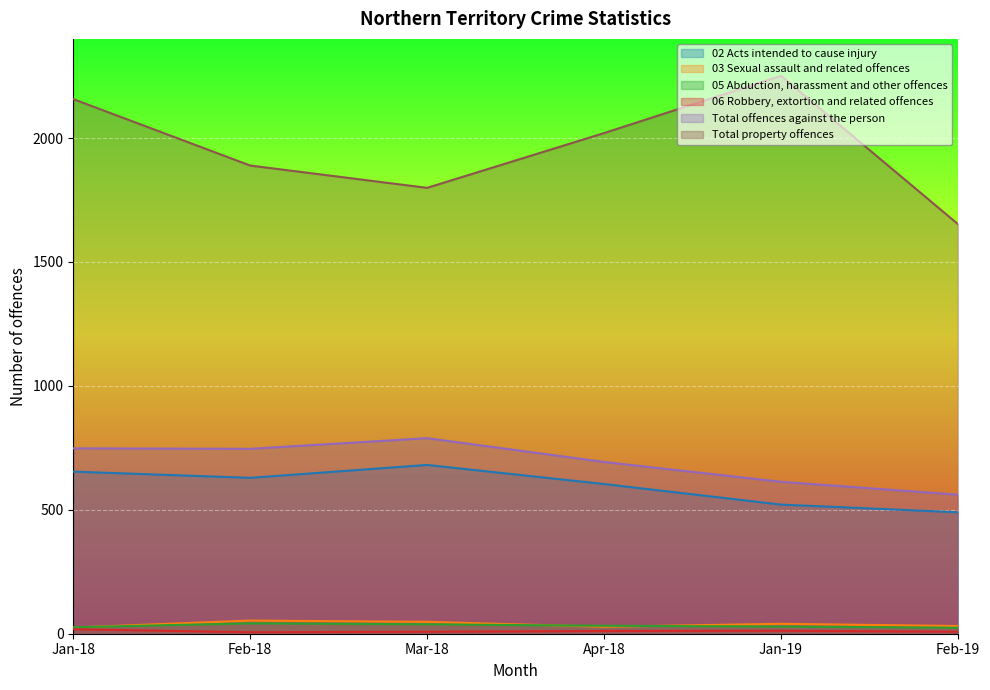

What are all the series names shown in the legend?

02 Acts intended to cause injury, 03 Sexual assault and related offences, 05 Abduction, harassment and other offences, 06 Robbery, extortion and related offences, Total offences against the person, Total property offences